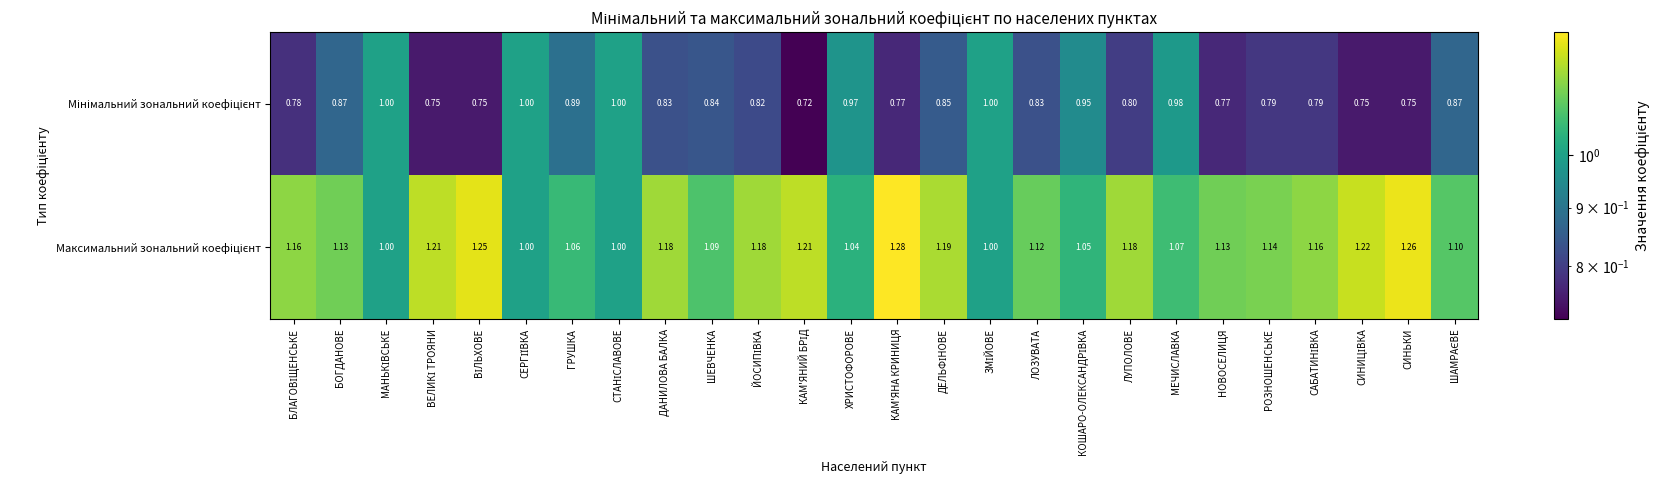

At НОВОСЕЛИЦЯ, list the series in order from largest to smallest.

Максимальний зональний коефіцієнт, Мінімальний зональний коефіцієнт